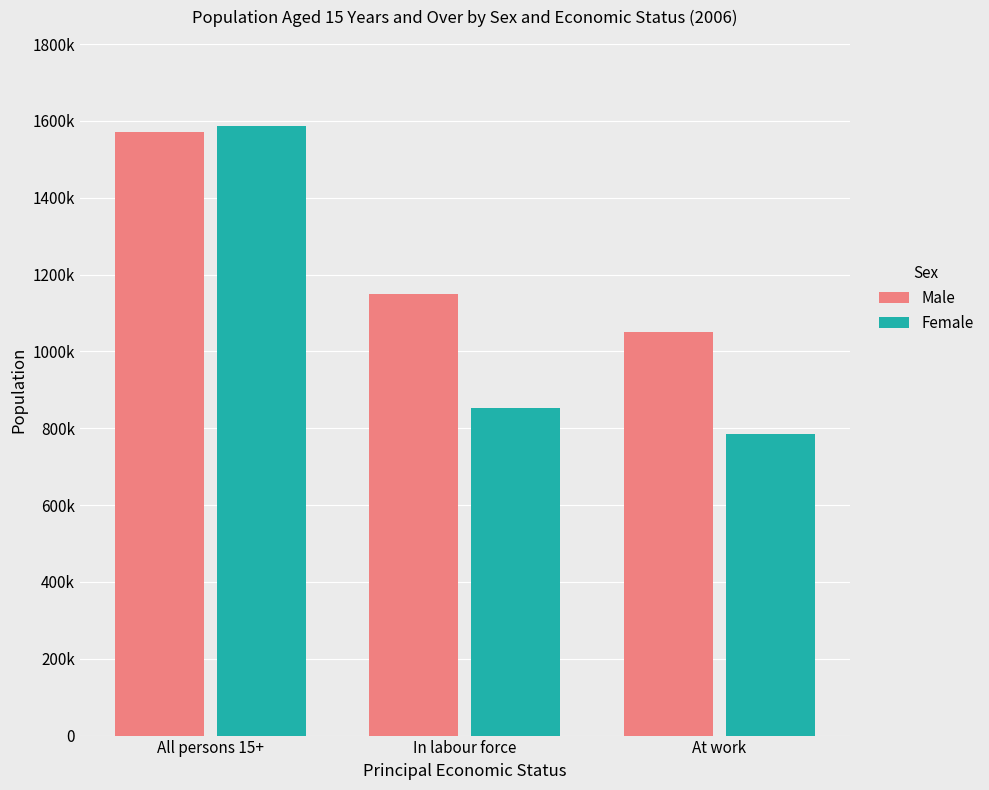

What is the label of the 2nd bar from the right?

In labour force